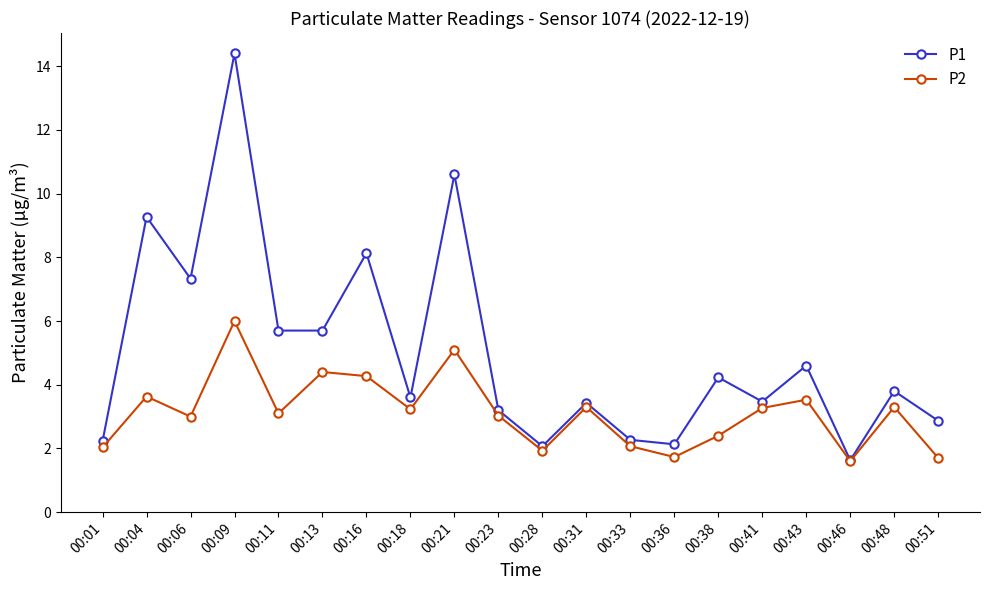

What value does the P2 series have at 00:11?

3.1